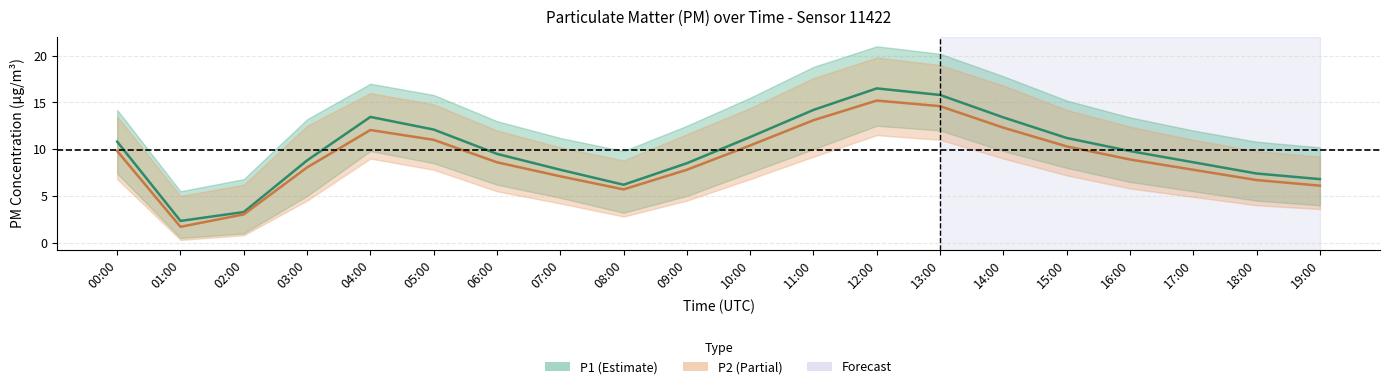

Which series has the largest range (max minus min)?

P1